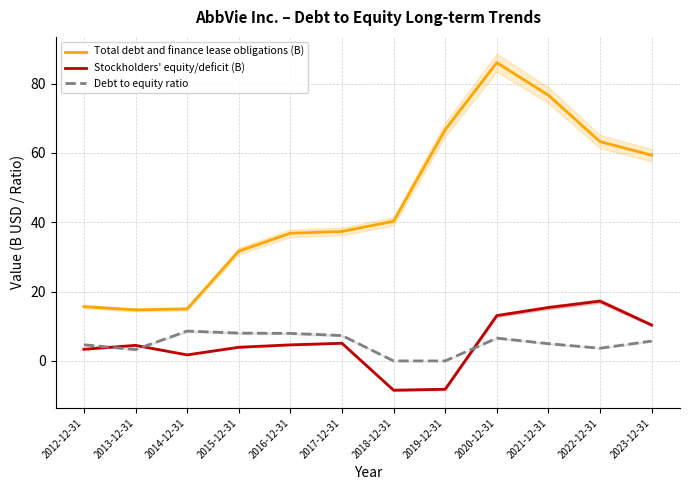

Is it true that Debt to equity ratio equals 7.3 at 2017-12-31?

True